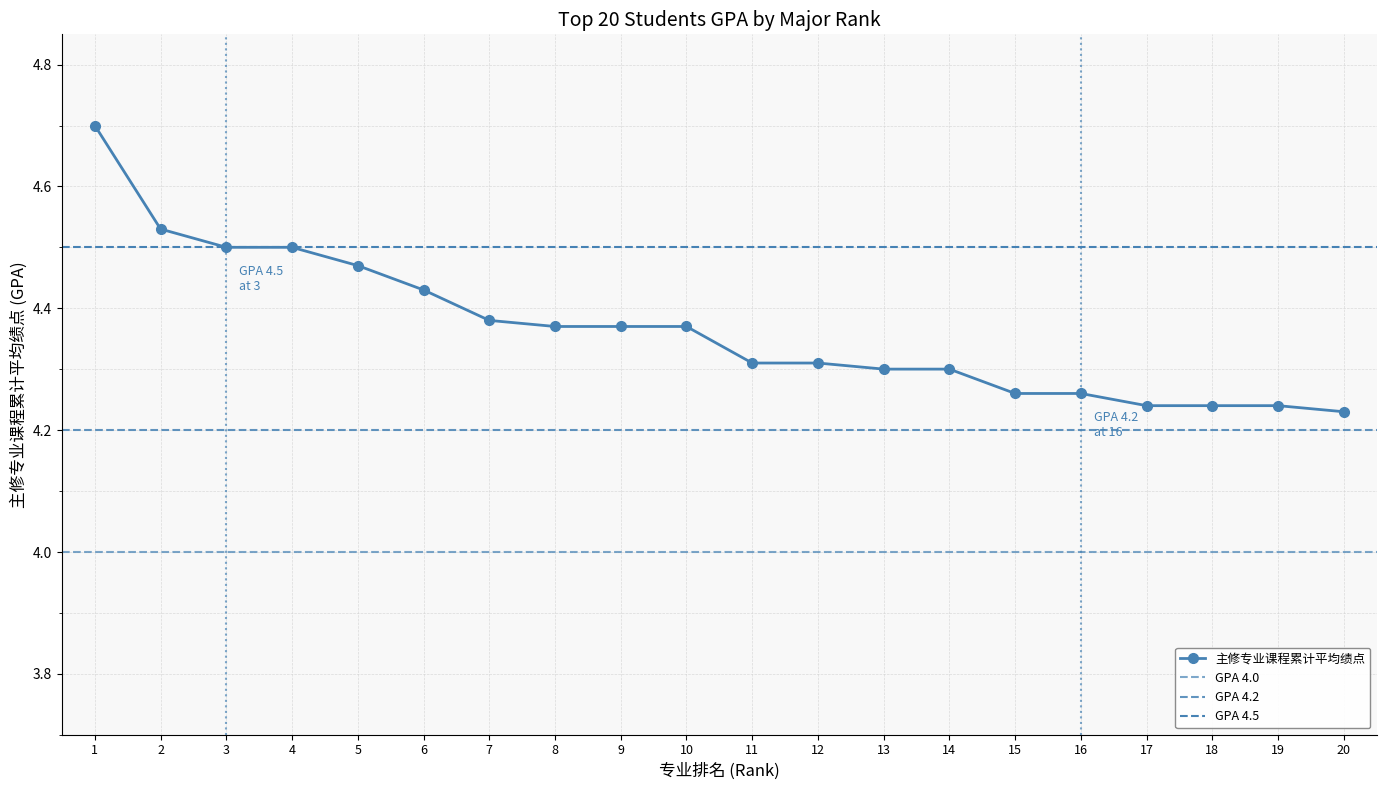

Reading right to left, extract all data points from this chart.

4.2	4.2	4.2	4.2	4.3	4.3	4.3	4.3	4.3	4.3	4.4	4.4	4.4	4.4	4.4	4.5	4.5	4.5	4.5	4.7